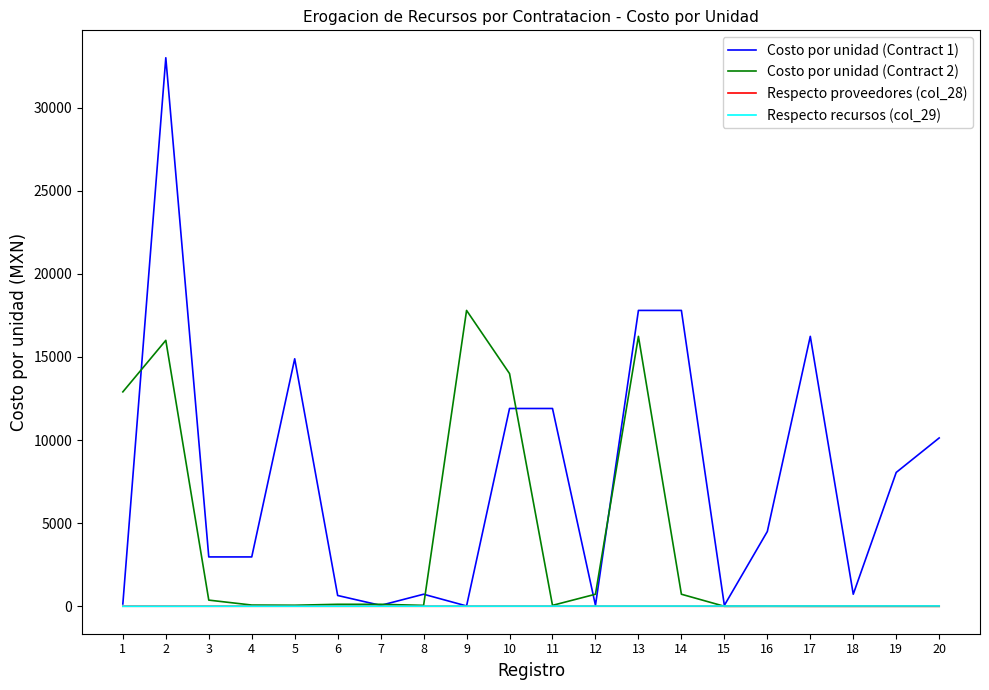

Read the Respecto recursos (col_29) value at 15.

15.0